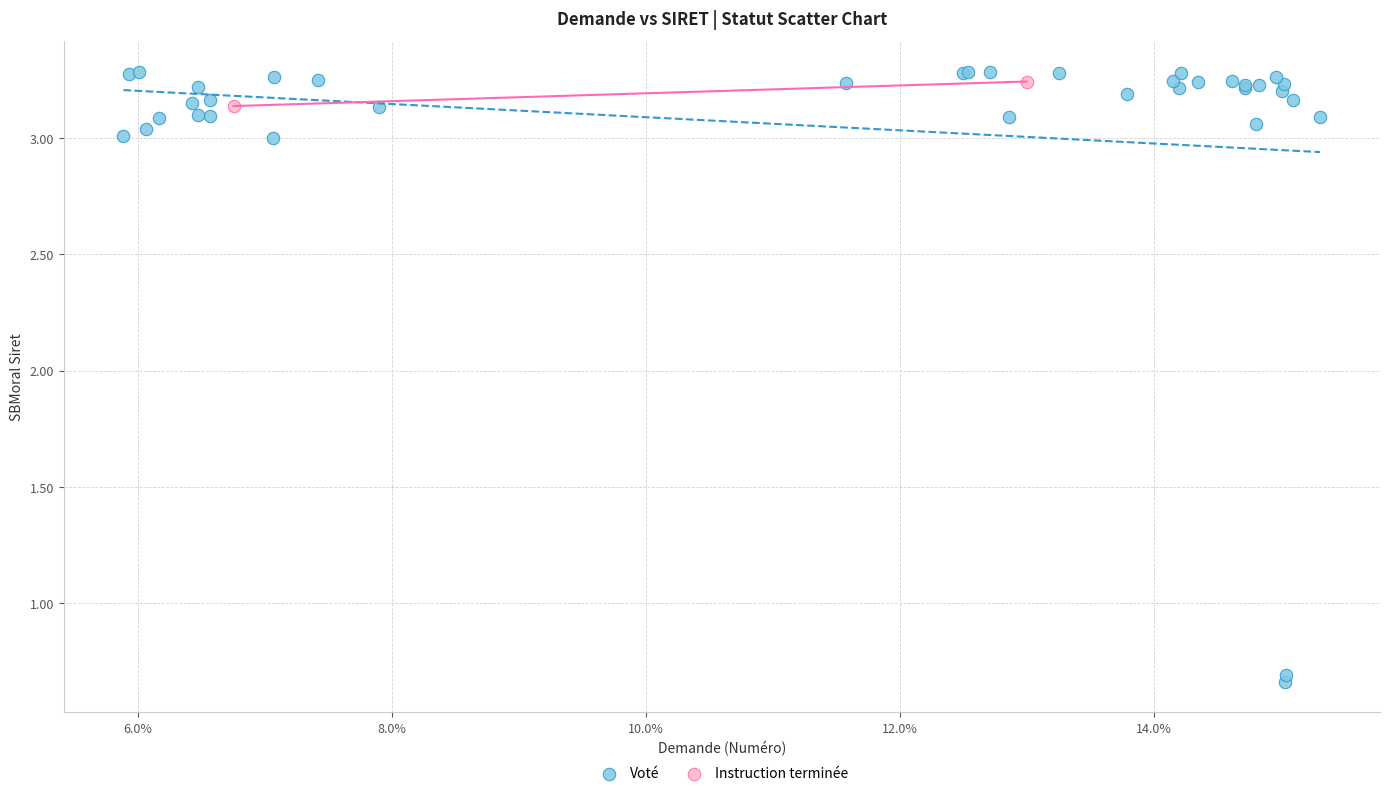

What are all the series names shown in the legend?

Voté, Instruction terminée